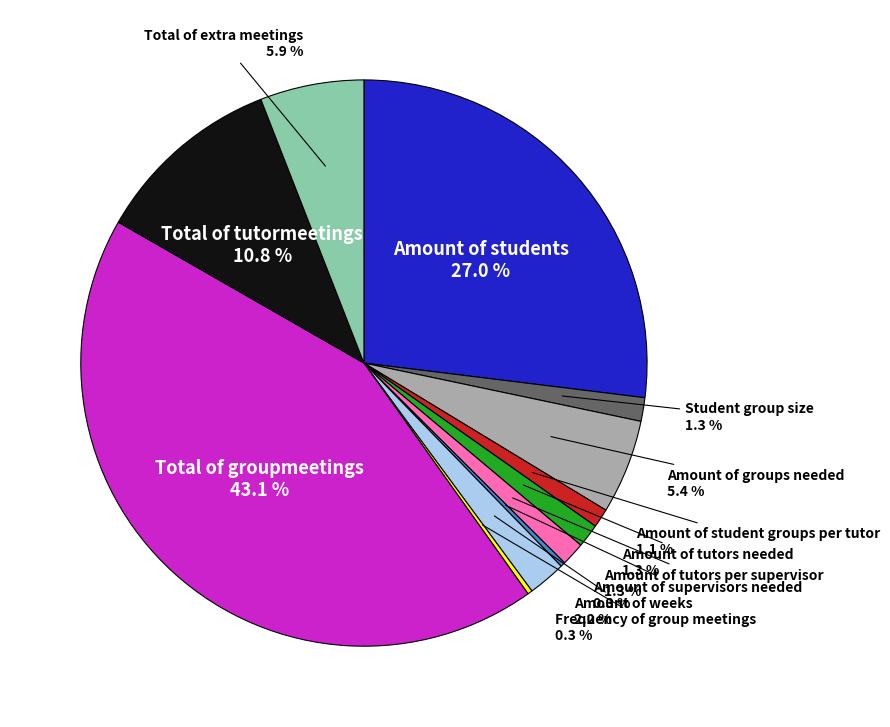

To the nearest percent, what portion does Amount of groups needed represent?

5%